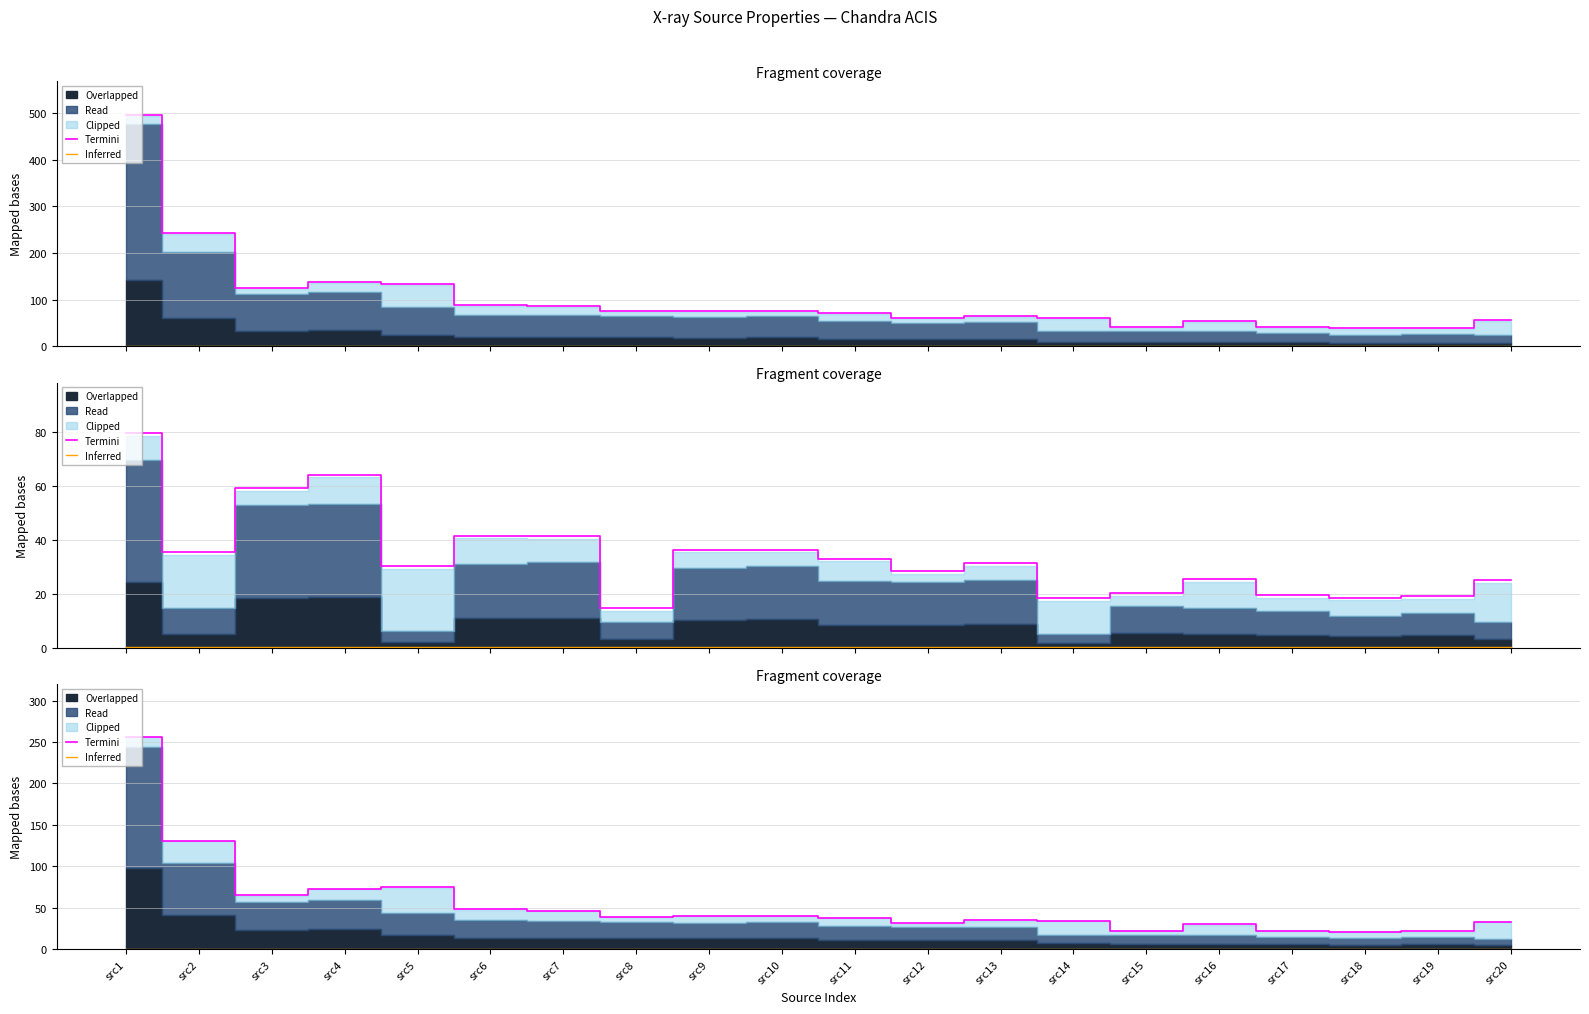

True or false: Inferred and Termini intersect in this chart.

False